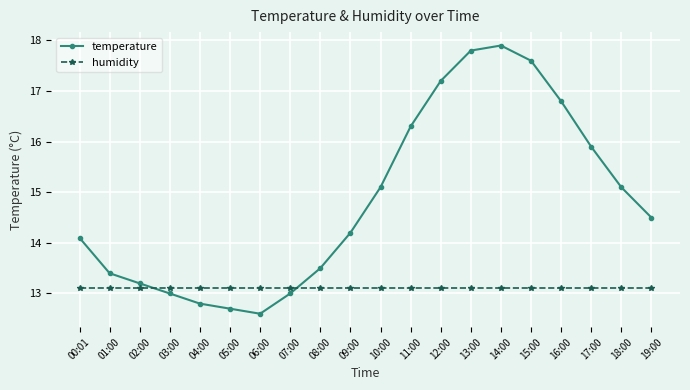

Reading left to right, extract all data points from this chart.

temperature: 14.1	13.4	13.2	13.0	12.8	12.7	12.6	13.0	13.5	14.2	15.1	16.3	17.2	17.8	17.9	17.6	16.8	15.9	15.1	14.5
humidity: 13.1	13.1	13.1	13.1	13.1	13.1	13.1	13.1	13.1	13.1	13.1	13.1	13.1	13.1	13.1	13.1	13.1	13.1	13.1	13.1